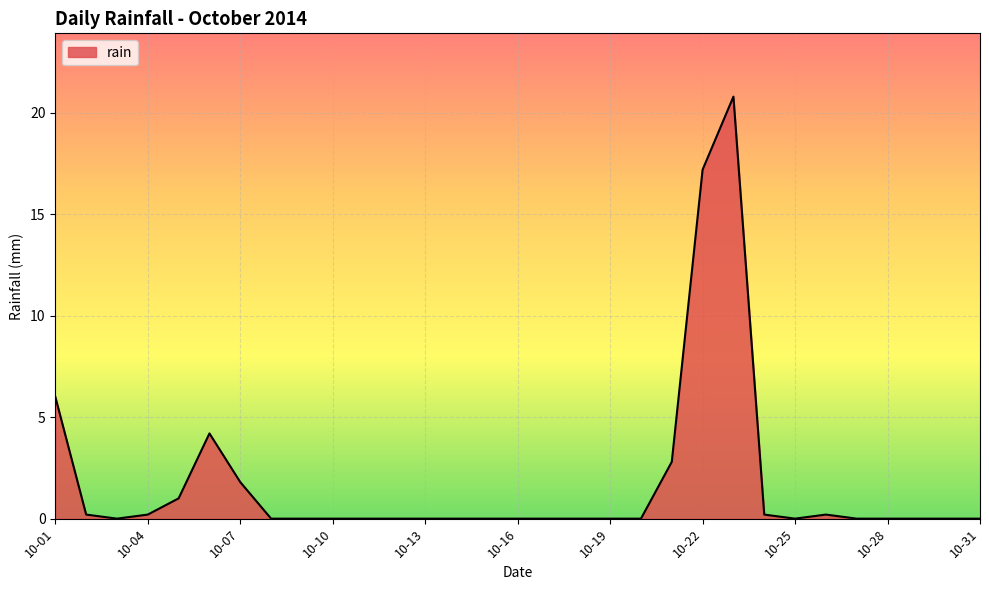

What is the average value?

1.8